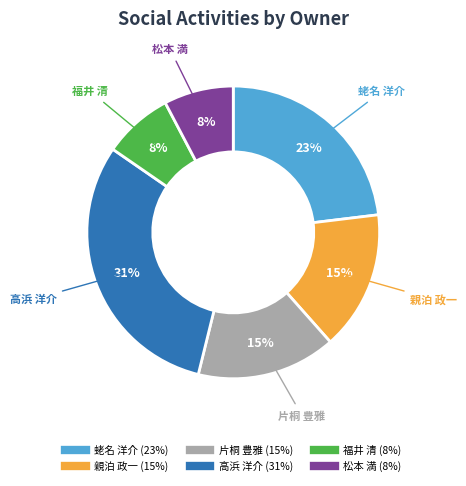

Which category has the biggest portion of the pie?

高浜 洋介